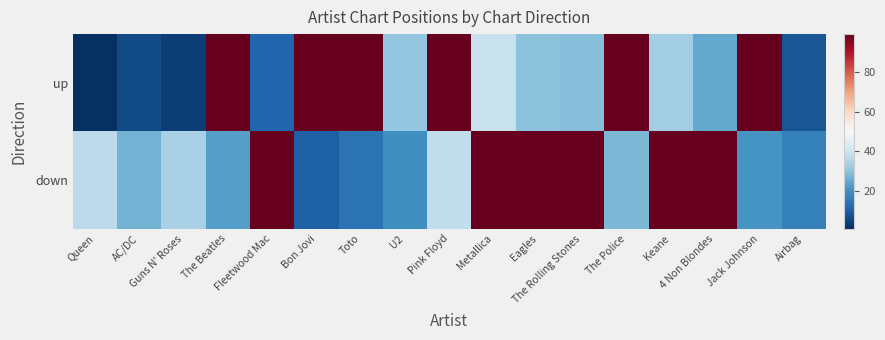

Which series has the largest total across all categories?

down